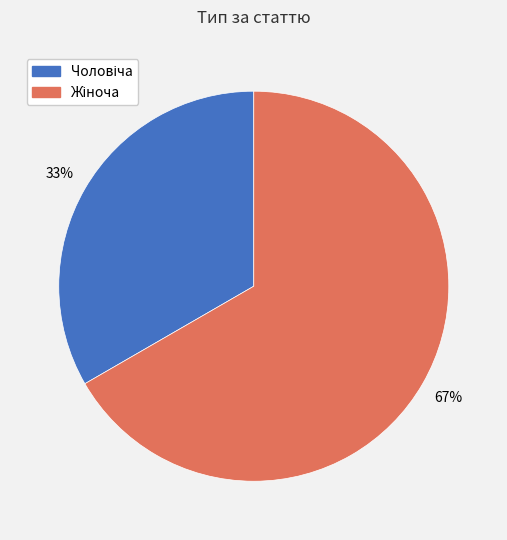

Is there a majority slice in this chart?

Yes